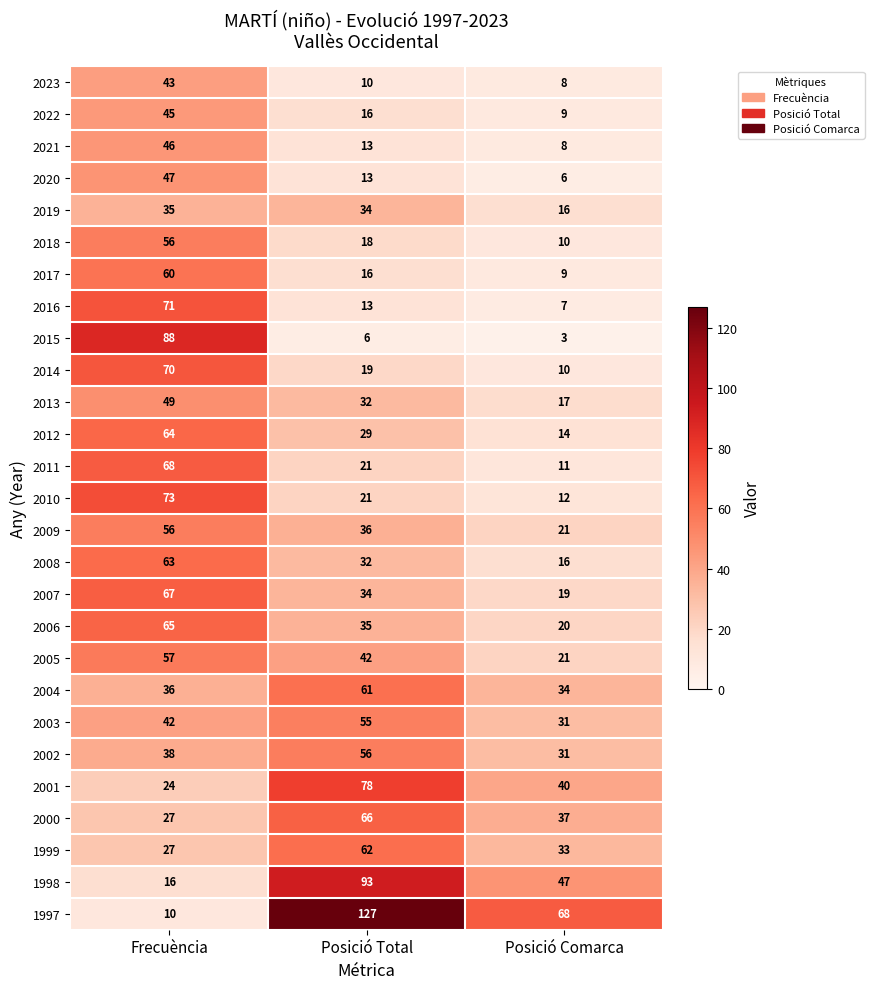

Which series changed the most between Posició Total and Posició Comarca?

1997